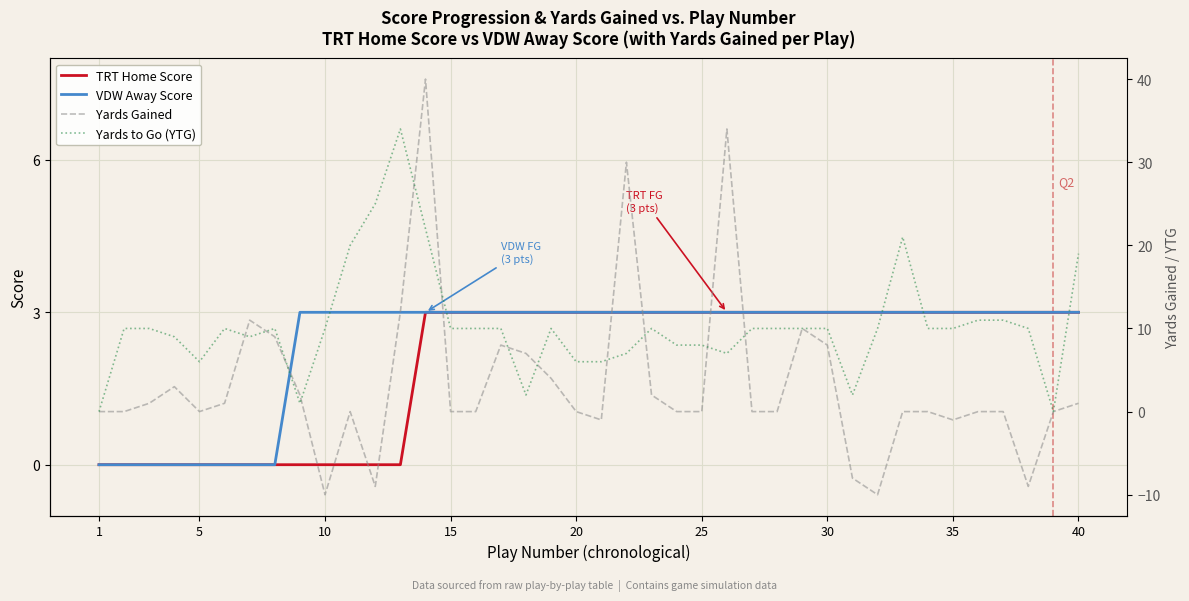

True or false: TRT Home Score has a value of 3 at 40.

True